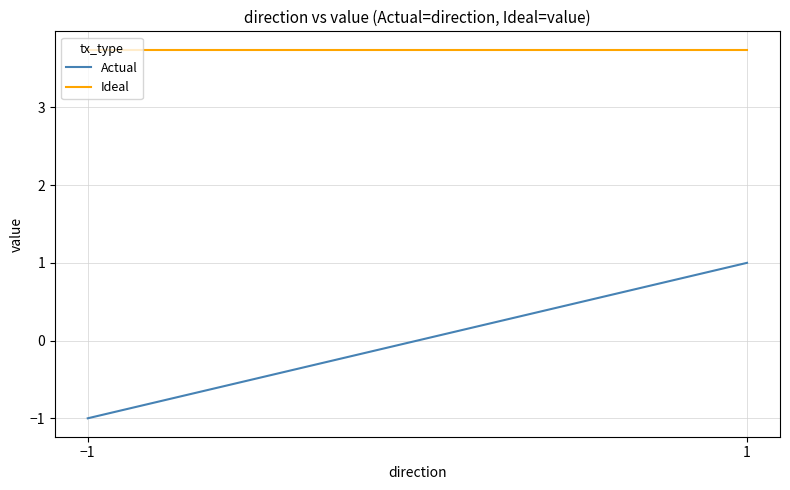

Which series has the widest spread of values?

Actual